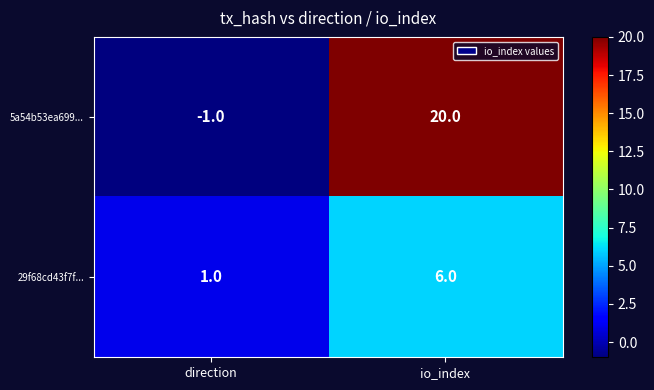

What is the sum of all 29f68cd43f7f... values?

7